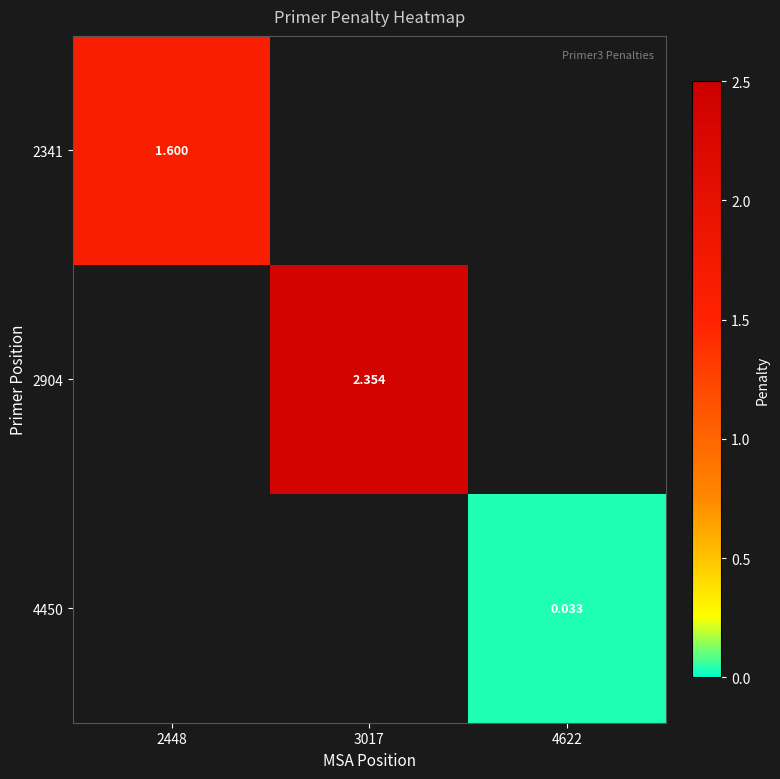

Which label corresponds to the largest value in the chart?

3017